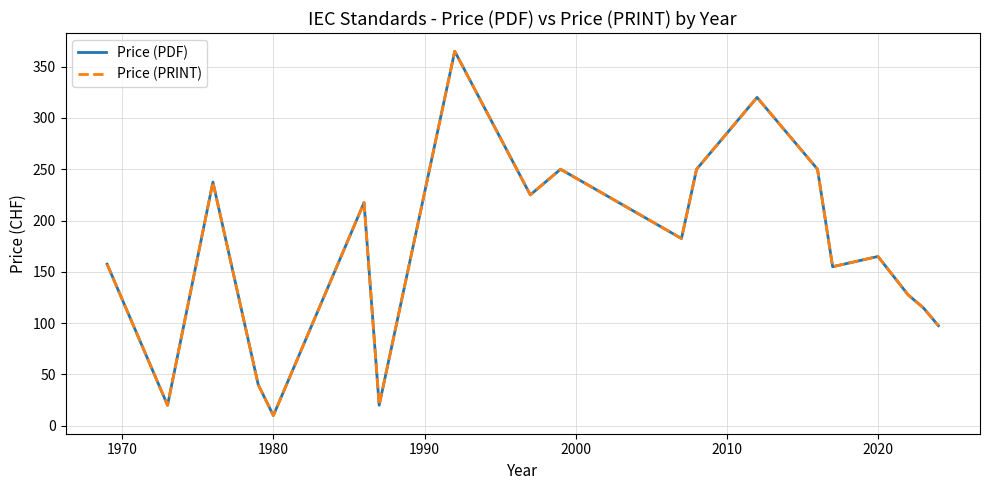

In Price (PDF), how many points are higher than both neighbors (excluding endpoints)?

6